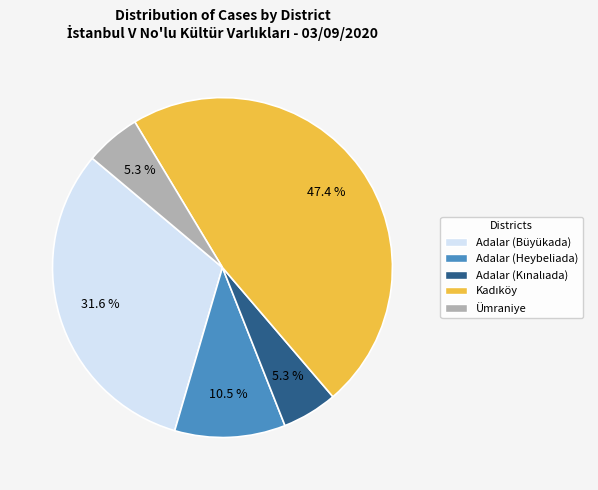

Approximately how many times larger is the value at Adalar (Büyükada) compared to Ümraniye?

6.0